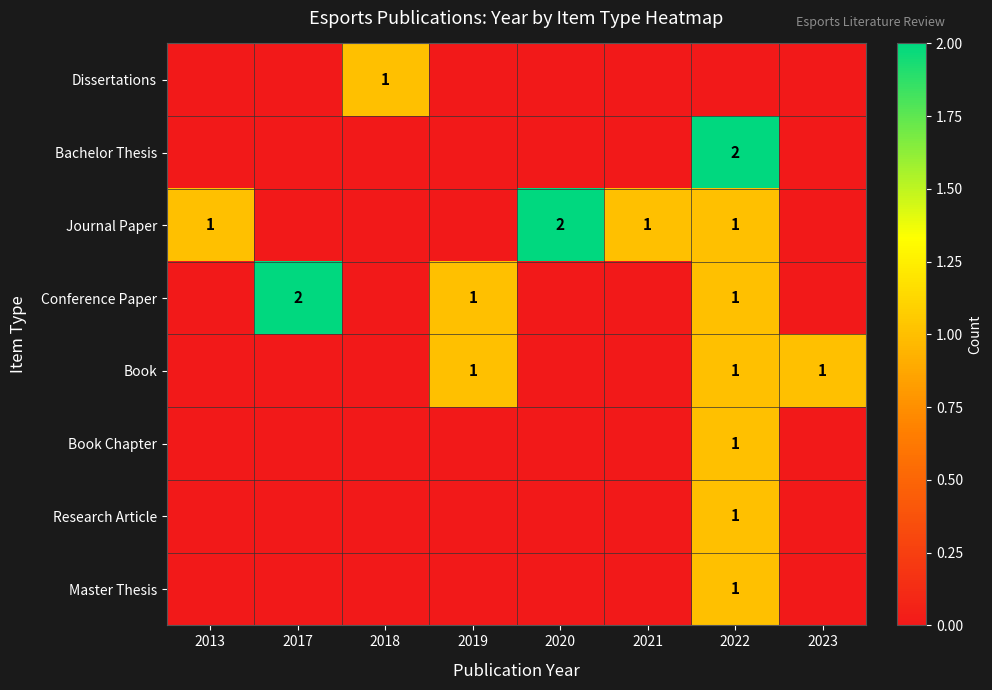

Is it true that Book equals 2 at 2022?

False